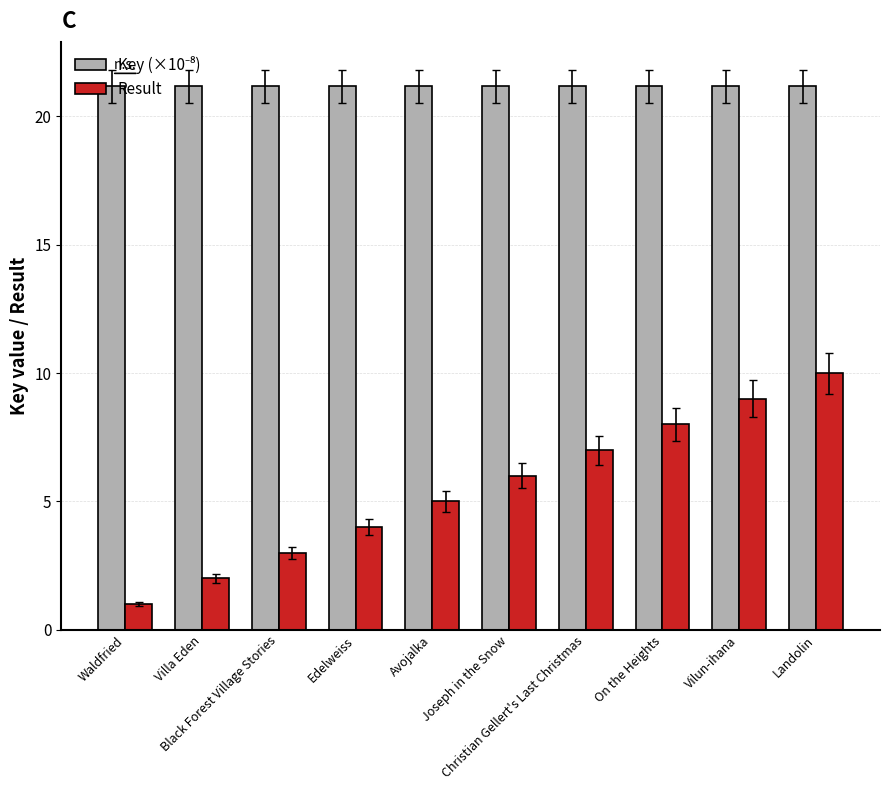

What is the sum of all Result values?

55.0